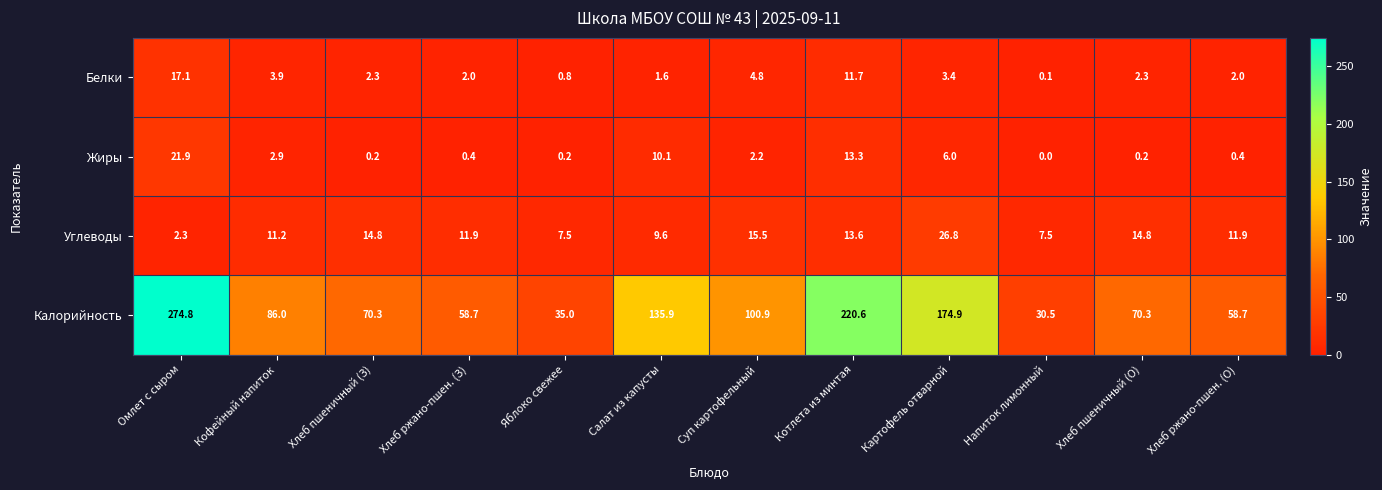

Which series has the largest total across all categories?

Калорийность